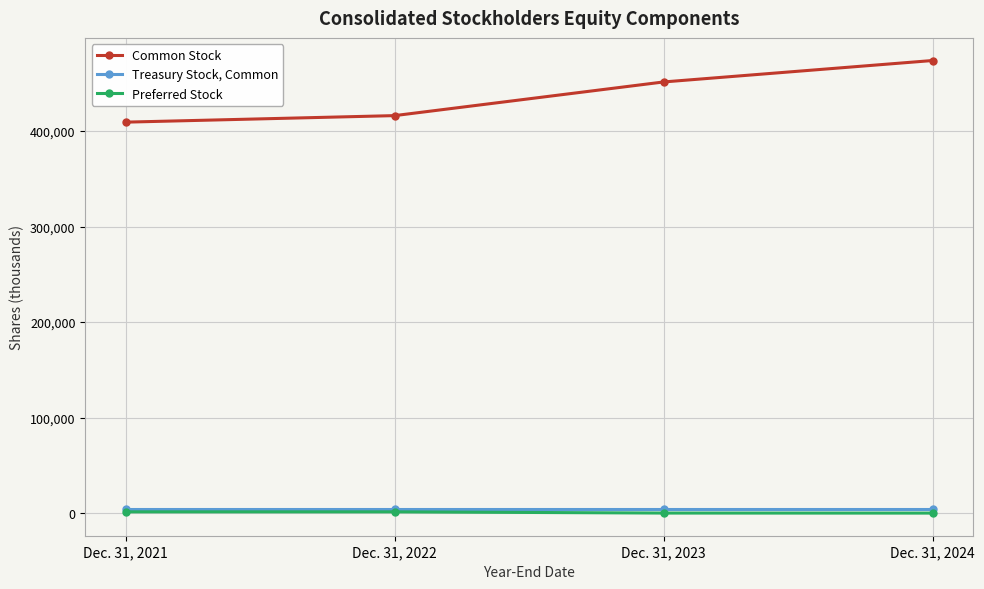

Where is Common Stock nearest to the value 441525?

Dec. 31, 2023